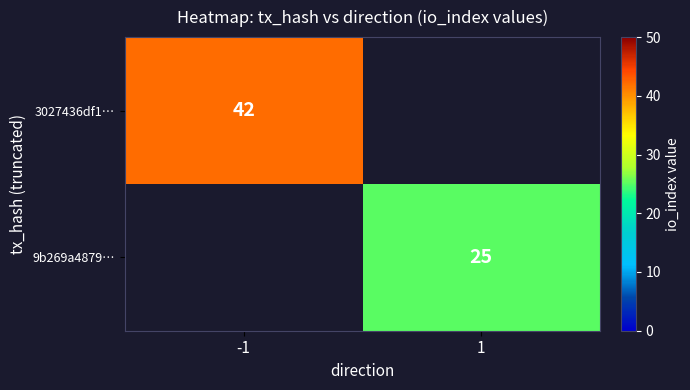

How many categories are shown in the chart?

2